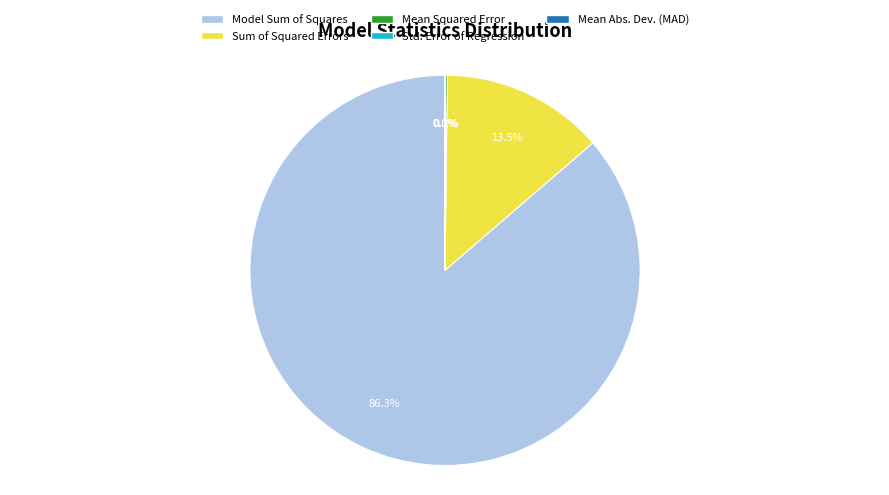

What is the majority slice?

Model Sum of Squares